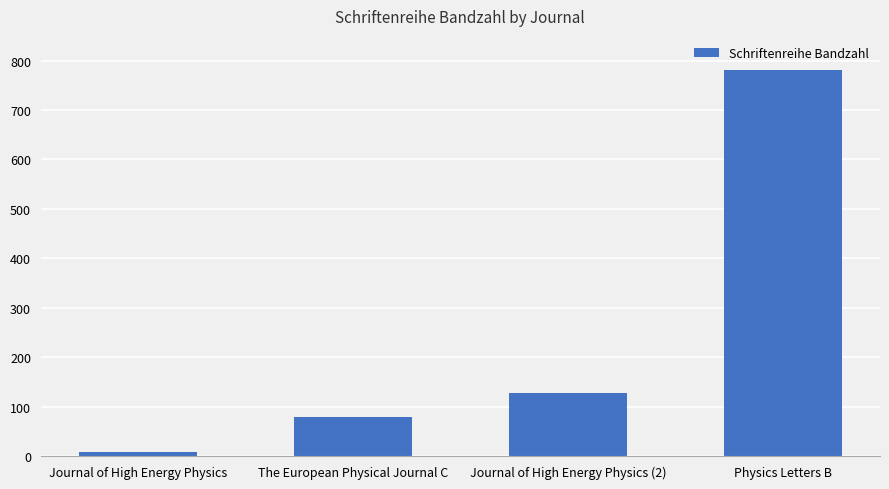

Reading left to right, extract all data points from this chart.

Journal of High Energy Physics=9	The European Physical Journal C=78	Journal of High Energy Physics (2)=127	Physics Letters B=781